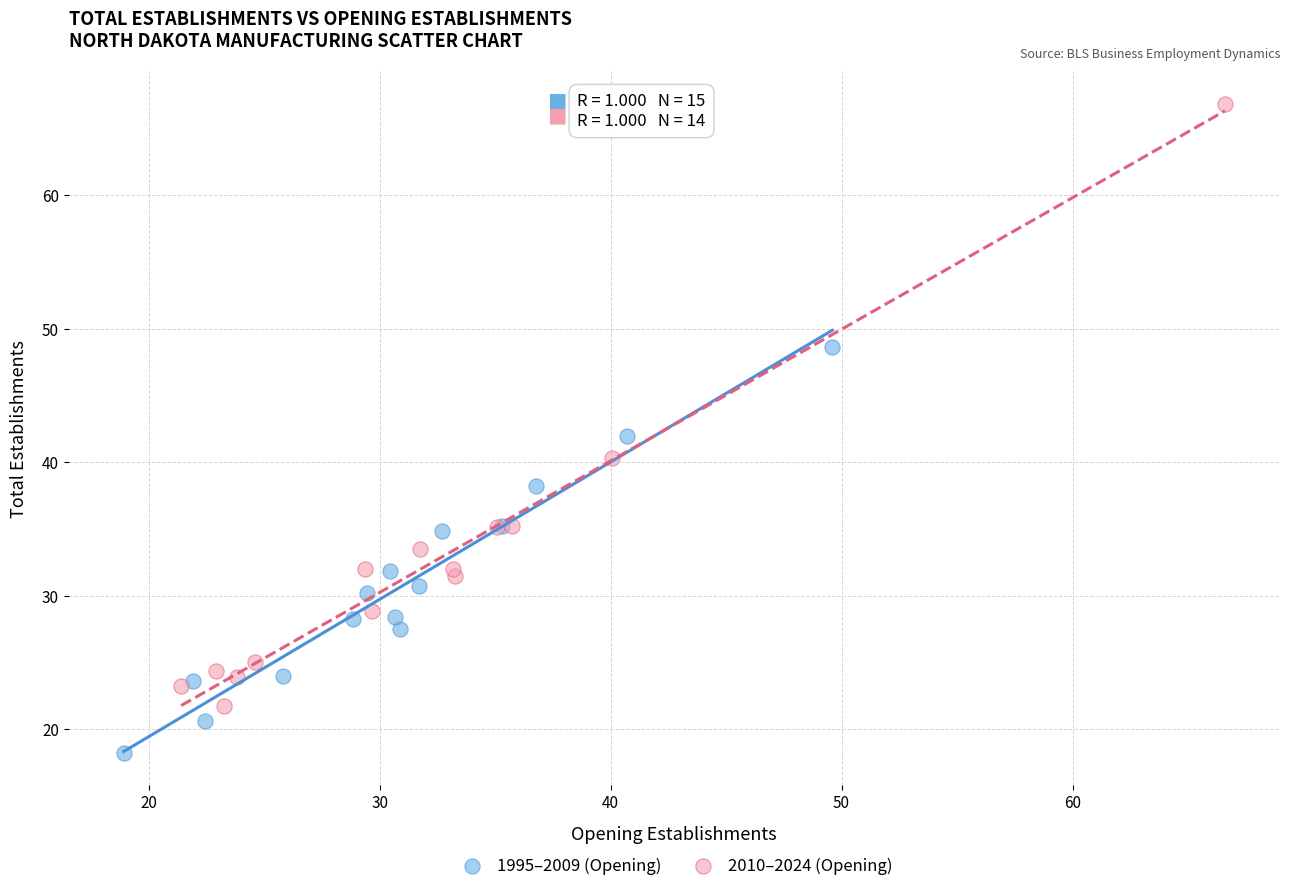

What are all the series names shown in the legend?

1995–2009 (Opening), 2010–2024 (Opening)